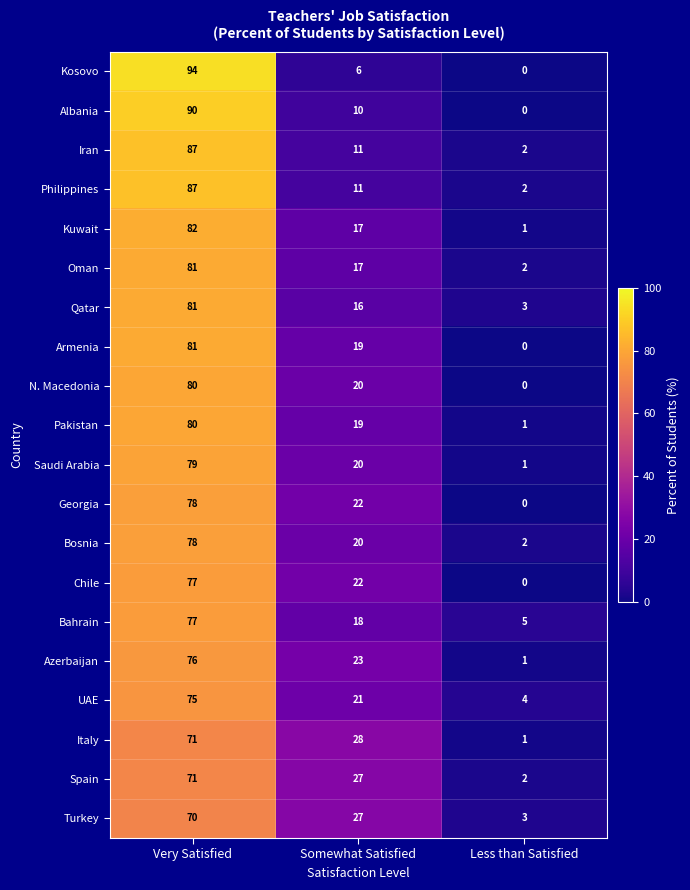

What is the sum of all Azerbaijan values?

100